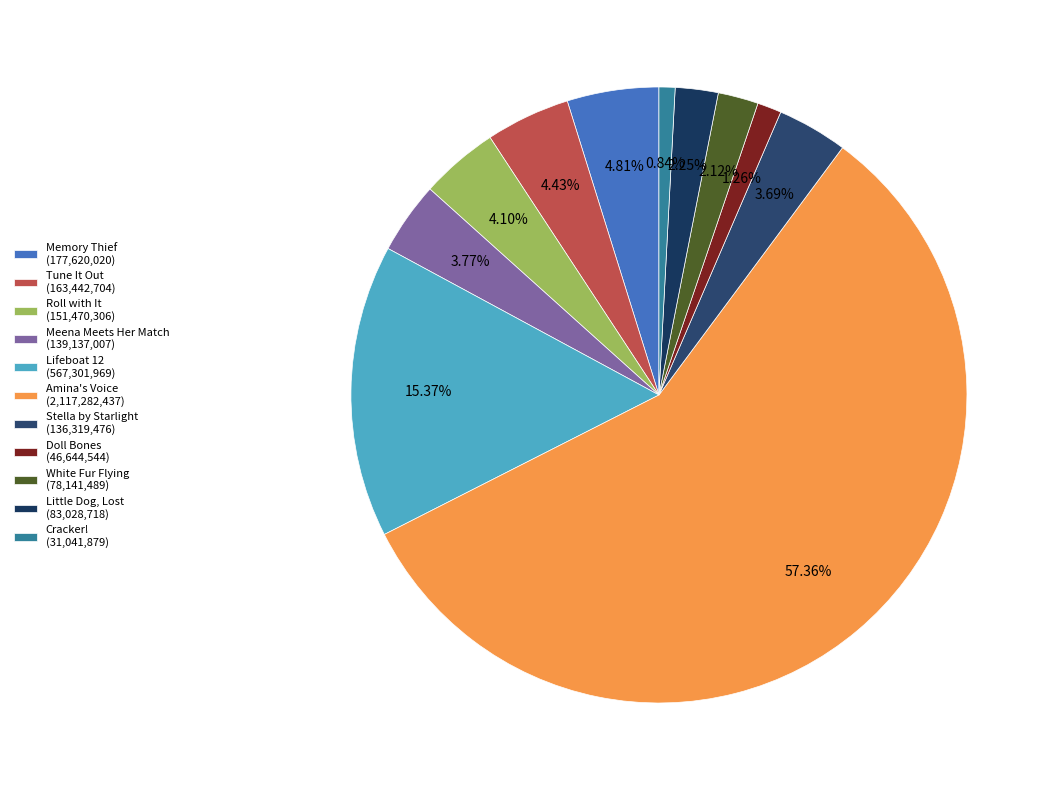

To the nearest percent, what percentage of the pie is Tune It Out?

4%